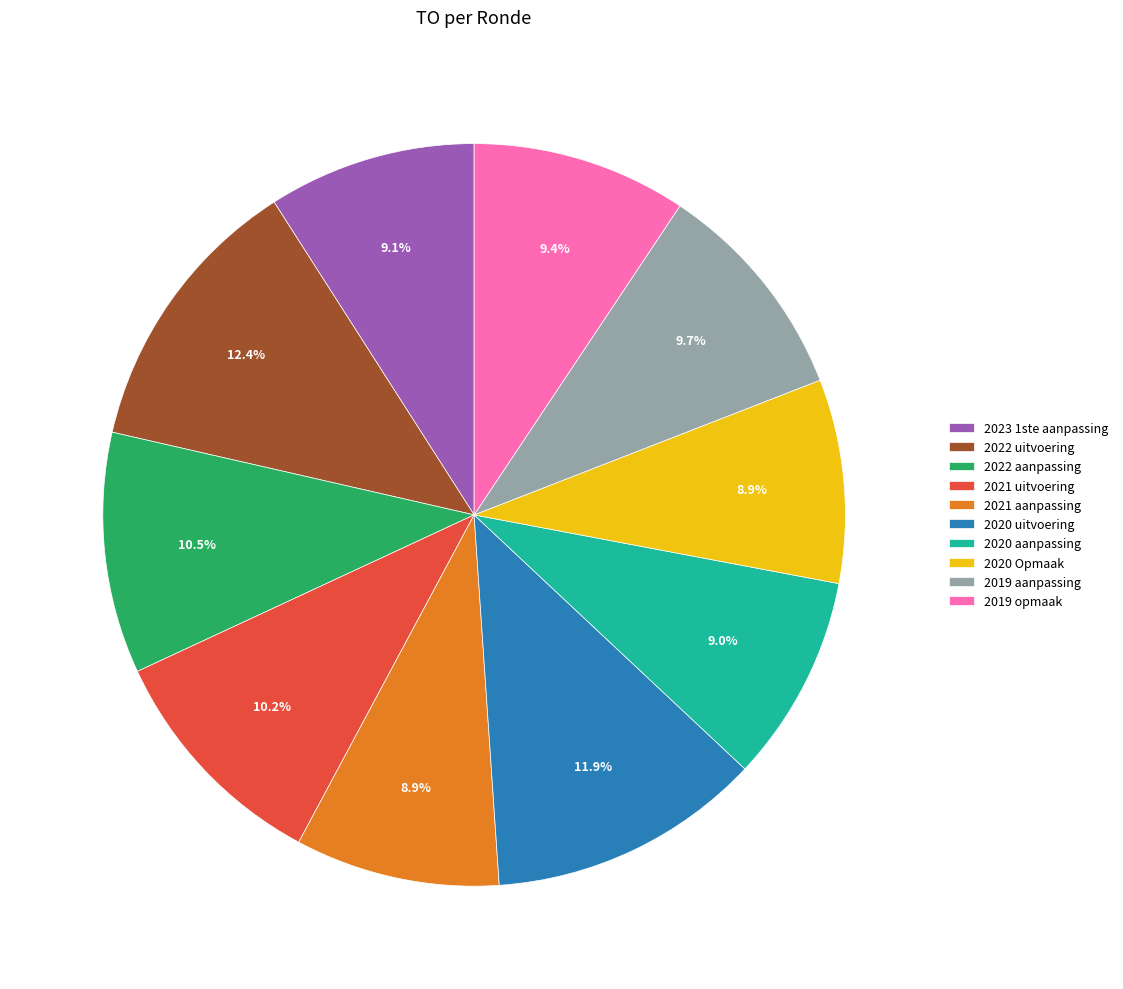

Which has a higher value, 2019 aanpassing or 2020 uitvoering?

2020 uitvoering